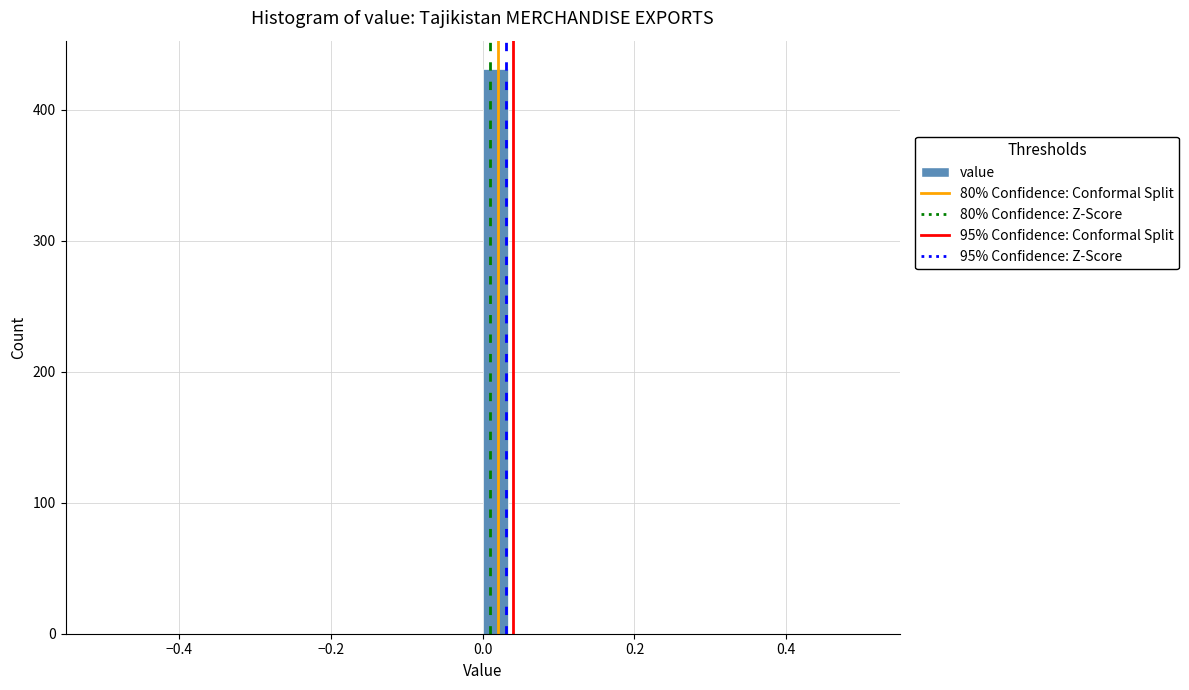

Read against the x-axis, roughly where is the centre of the tallest bar?

0.02